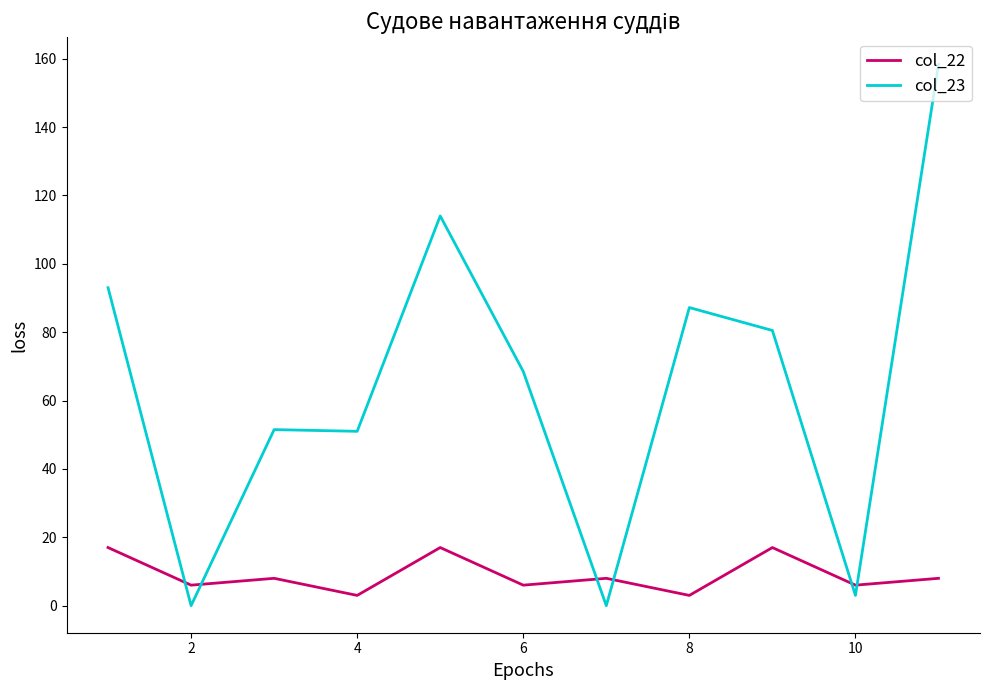

At how many categories does at least one series exceed 98?

2